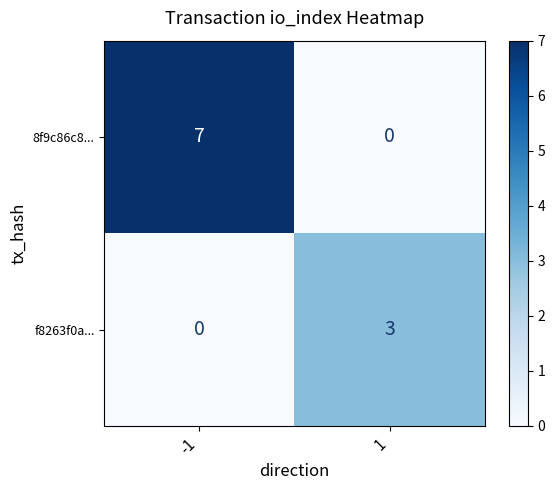

At how many categories does at least one series exceed 6?

1